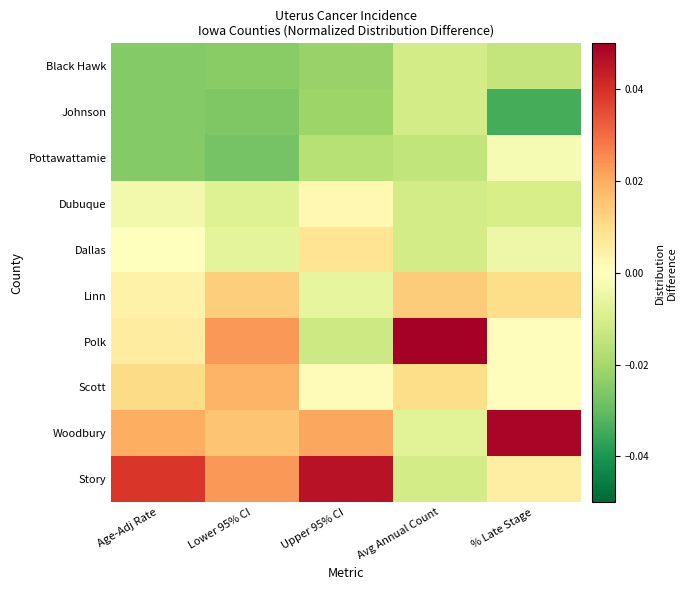

Reading left to right, transcribe all the data shown in this chart.

Black Hawk: Age-Adj Rate=-0.0	Lower 95% CI=-0.0	Upper 95% CI=-0.0	Avg Annual Count=-0.0	% Late Stage=-0.0
Johnson: Age-Adj Rate=-0.0	Lower 95% CI=-0.0	Upper 95% CI=-0.0	Avg Annual Count=-0.0	% Late Stage=-0.0
Pottawattamie: Age-Adj Rate=-0.0	Lower 95% CI=-0.0	Upper 95% CI=-0.0	Avg Annual Count=-0.0	% Late Stage=-0.0
Dubuque: Age-Adj Rate=-0.0	Lower 95% CI=-0.0	Upper 95% CI=0.0	Avg Annual Count=-0.0	% Late Stage=-0.0
Dallas: Age-Adj Rate=0.0	Lower 95% CI=-0.0	Upper 95% CI=0.0	Avg Annual Count=-0.0	% Late Stage=-0.0
Linn: Age-Adj Rate=0.0	Lower 95% CI=0.0	Upper 95% CI=-0.0	Avg Annual Count=0.0	% Late Stage=0.0
Polk: Age-Adj Rate=0.0	Lower 95% CI=0.0	Upper 95% CI=-0.0	Avg Annual Count=0.1	% Late Stage=0.0
Scott: Age-Adj Rate=0.0	Lower 95% CI=0.0	Upper 95% CI=0.0	Avg Annual Count=0.0	% Late Stage=0.0
Woodbury: Age-Adj Rate=0.0	Lower 95% CI=0.0	Upper 95% CI=0.0	Avg Annual Count=-0.0	% Late Stage=0.0
Story: Age-Adj Rate=0.0	Lower 95% CI=0.0	Upper 95% CI=0.0	Avg Annual Count=-0.0	% Late Stage=0.0